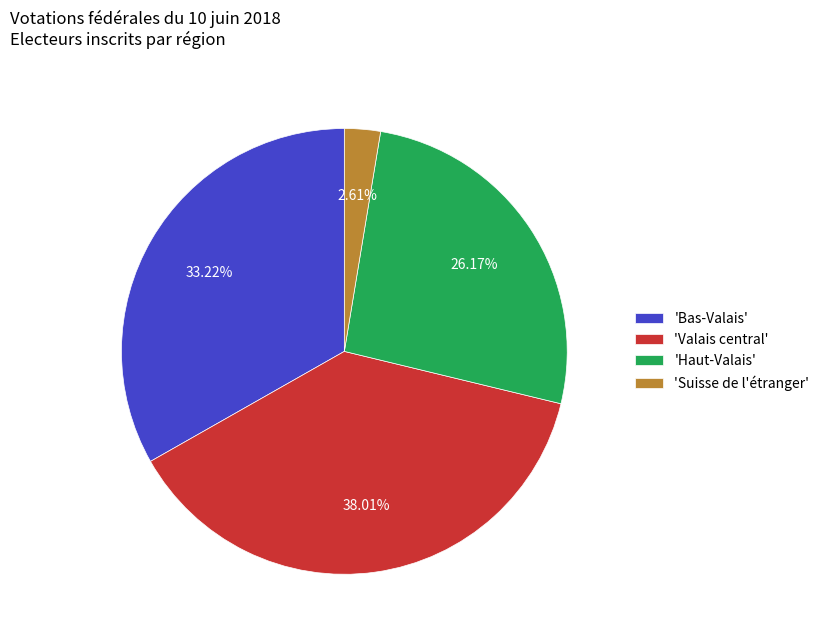

How many segments does this pie chart have?

4